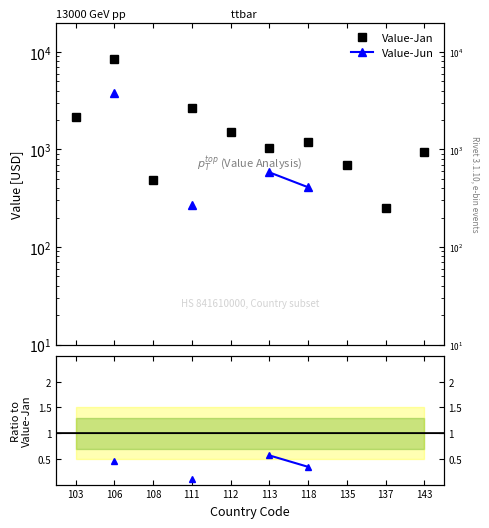

At which category does Value-Jan reach its first local peak?

106